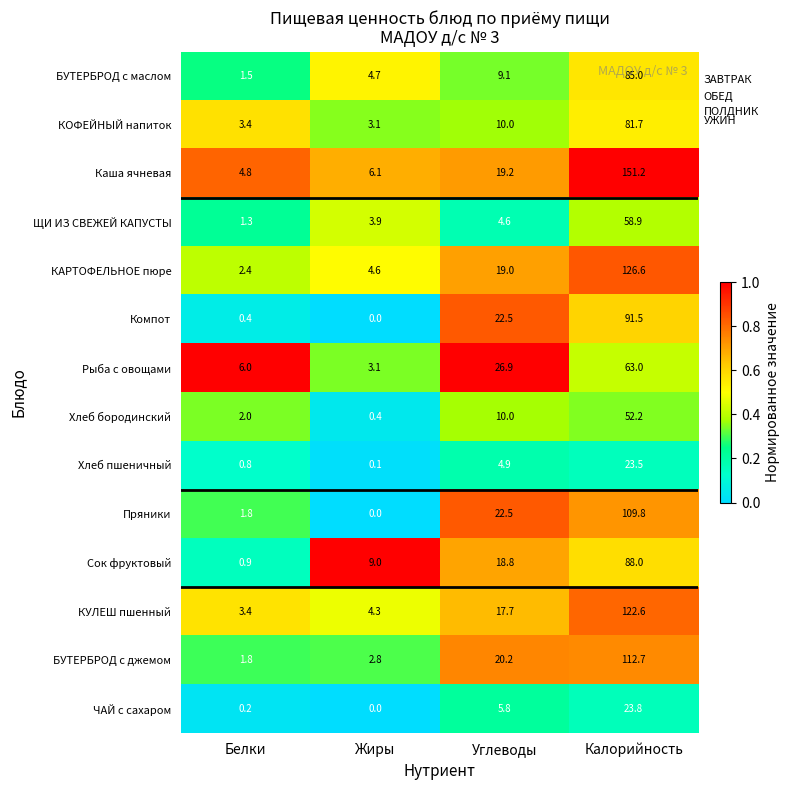

Rank the series at Калорийность from highest to lowest value.

Каша ячневая, КАРТОФЕЛЬНОЕ пюре, КУЛЕШ пшенный, БУТЕРБРОД с джемом, Пряники, Компот, Сок фруктовый, БУТЕРБРОД с маслом, КОФЕЙНЫЙ напиток, Рыба с овощами, ЩИ ИЗ СВЕЖЕЙ КАПУСТЫ, Хлеб бородинский, ЧАЙ с сахаром, Хлеб пшеничный